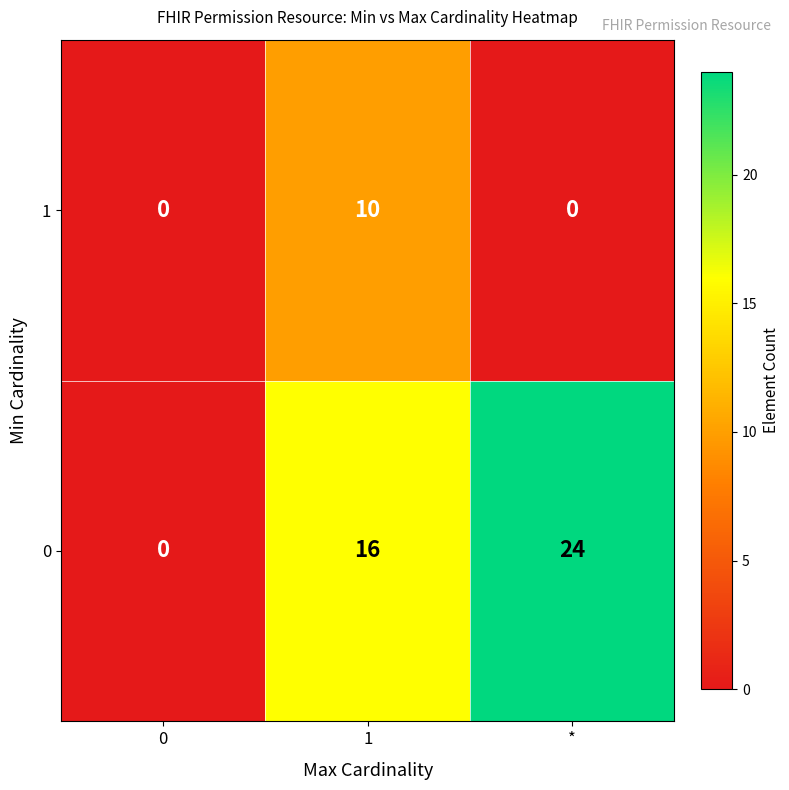

What is the total value across all series at *?

24